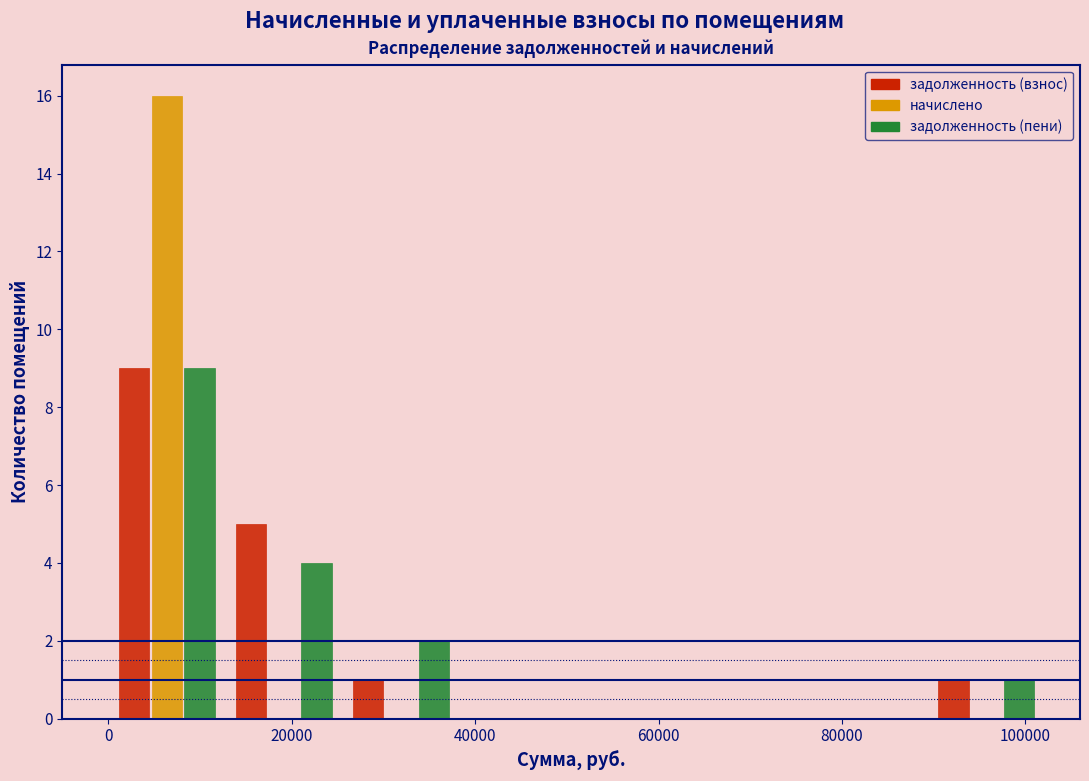

What is the height of the задолженность (пени) bar covering 0 to 12000 on the x-axis? Neither the bar edges nor the heights are printed on the chart, so give them approximately, as read against the axes.

9